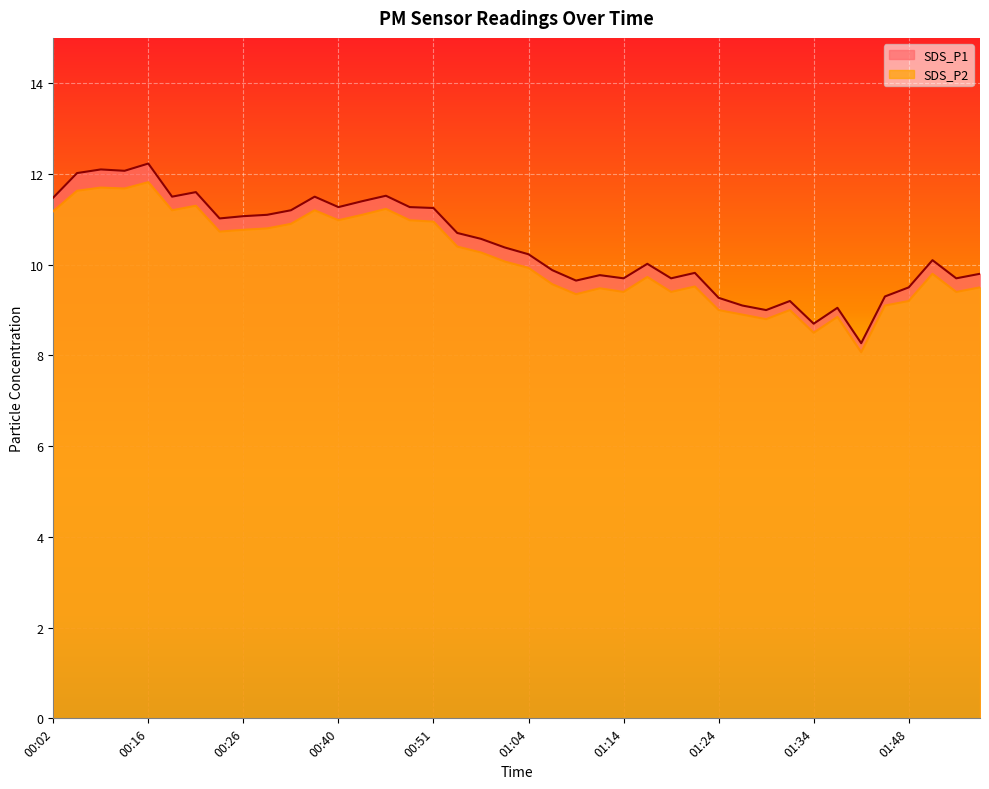

What is the label of the 38th point from the left?

01:54